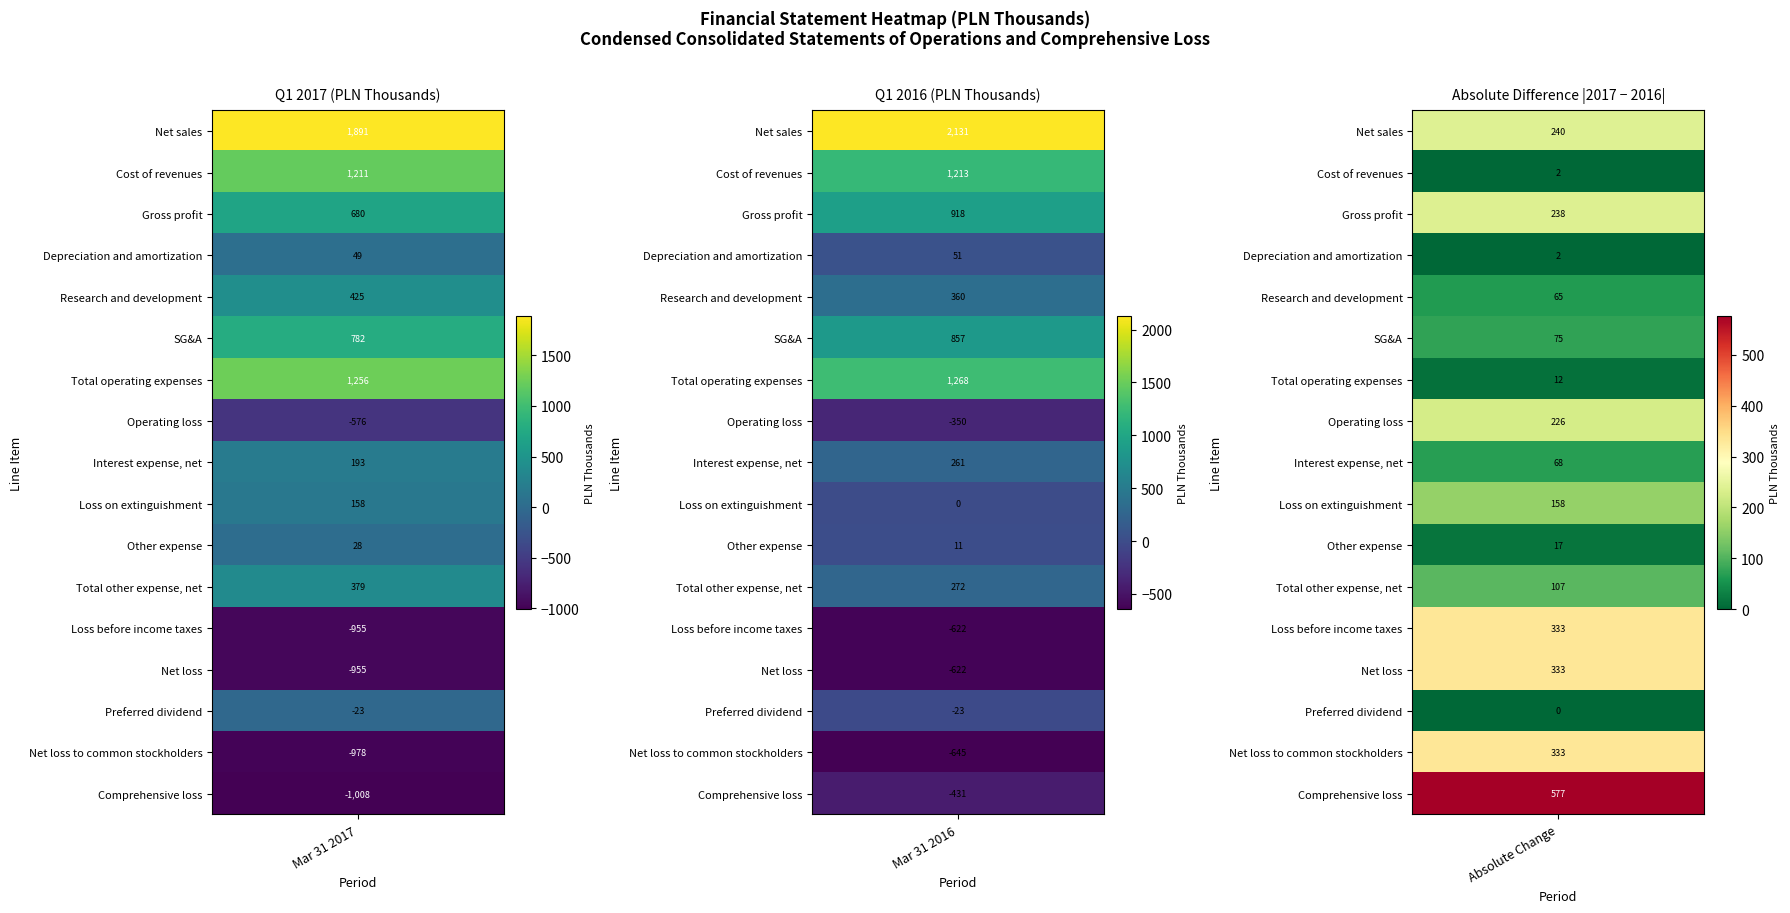

Rank the series at 0 from lowest to highest value.

Comprehensive loss, Net loss to common stockholders, Loss before income taxes, Net loss, Operating loss, Preferred dividend, Other expense, Depreciation and amortization, Loss on extinguishment, Interest expense, net, Total other expense, net, Research and development, Gross profit, SG&A, Cost of revenues, Total operating expenses, Net sales